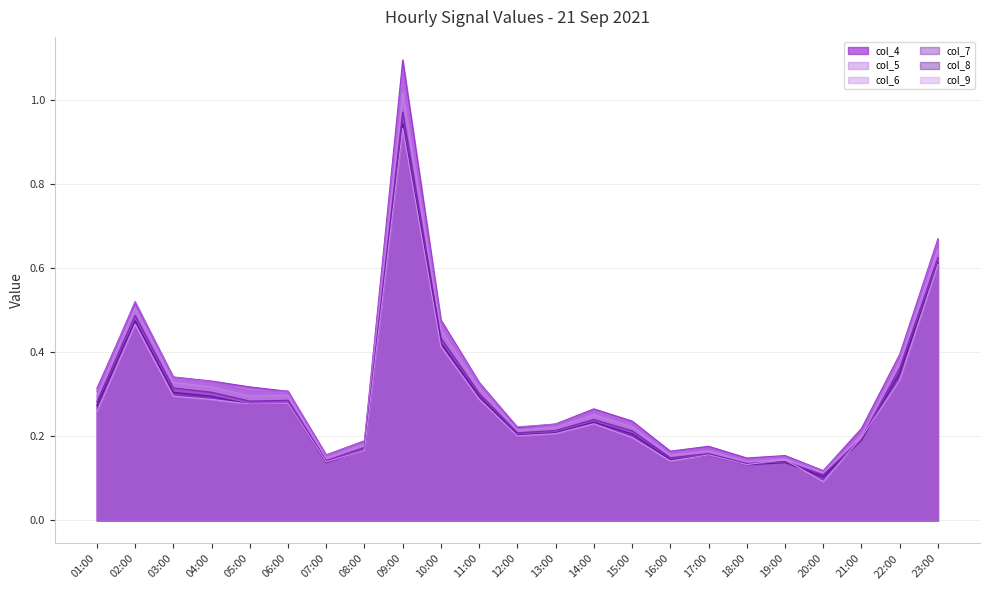

Where is col_6 nearest to the value 0?

20:00